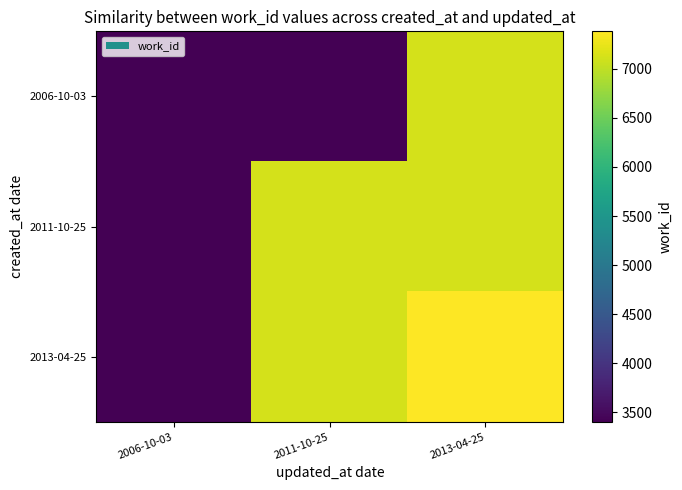

Reading left to right, what are all the values shown in this chart?

2006-10-03: 2006-10-03=3404	2011-10-25=3404	2013-04-25=7120
2011-10-25: 2006-10-03=3404	2011-10-25=7120	2013-04-25=7120
2013-04-25: 2006-10-03=3404	2011-10-25=7120	2013-04-25=7382